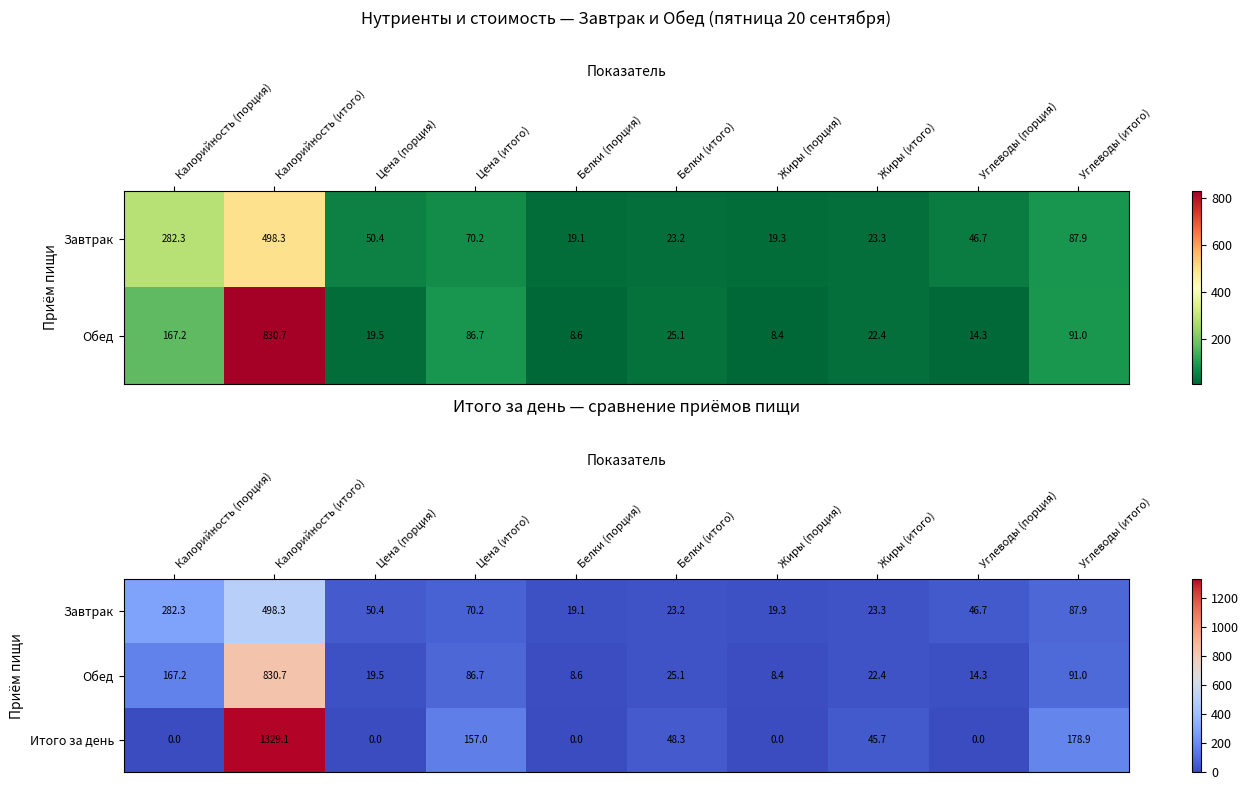

What is the average value of the Итого за день series?

175.9